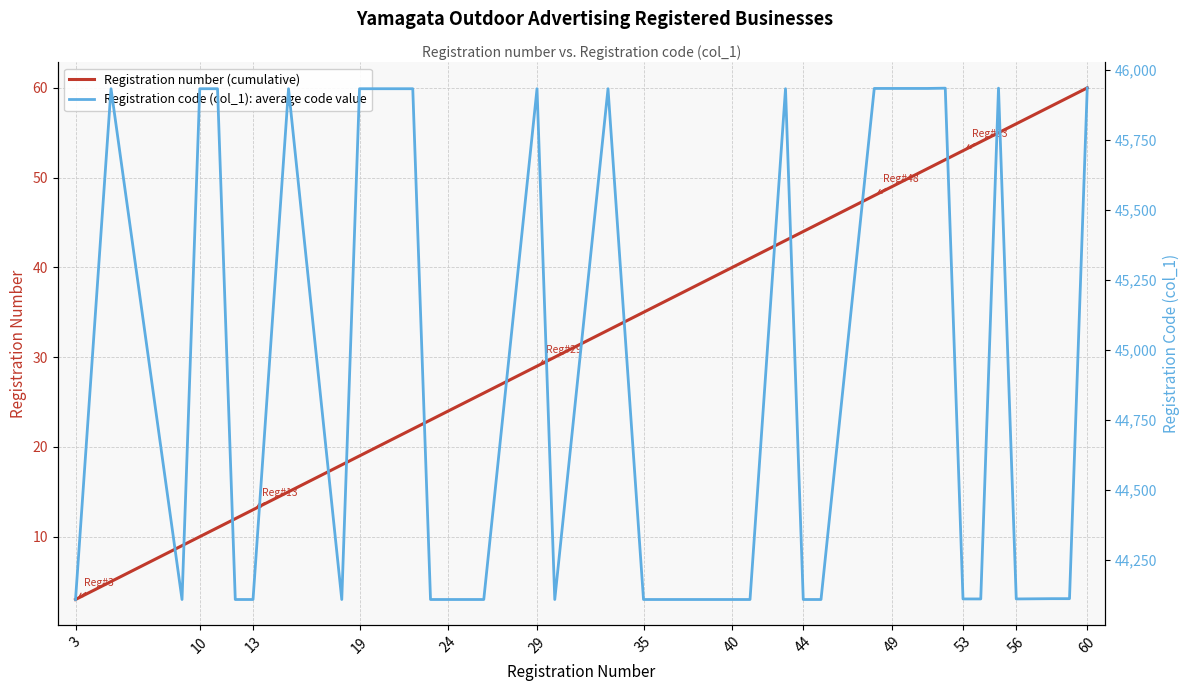

At which label does Registration number (cumulative) reach its minimum?

3